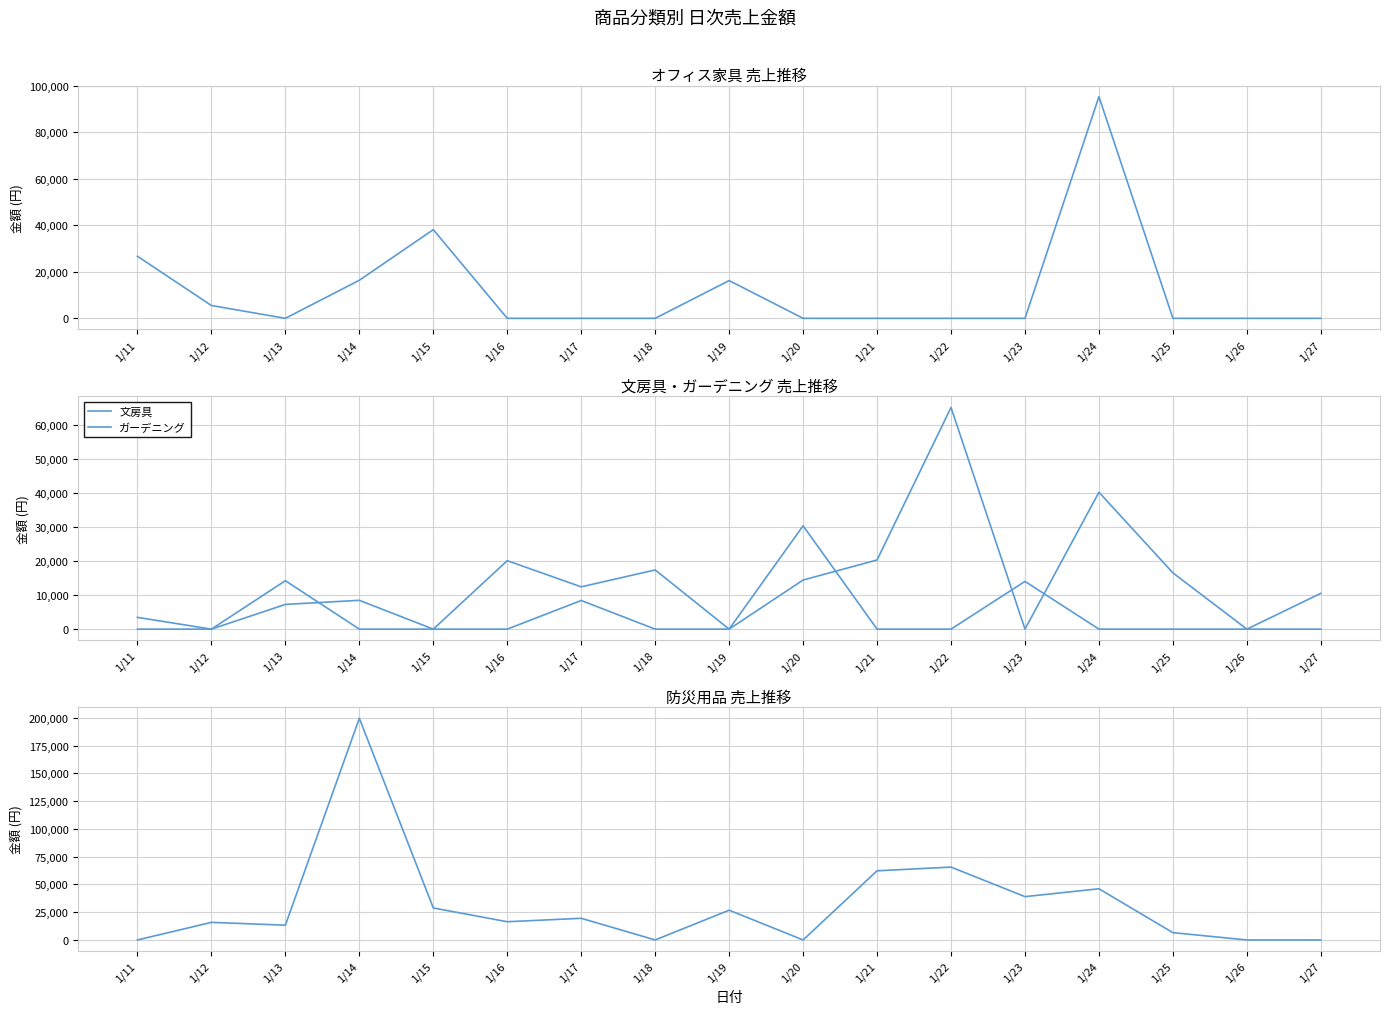

What is the maximum value for 防災用品?

199600